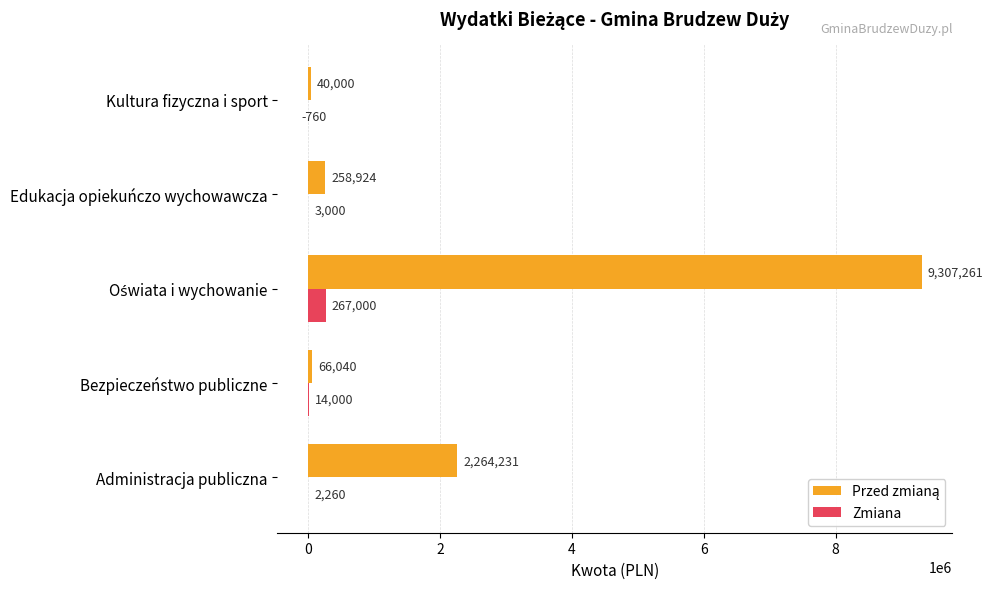

What is the highest value of the Zmiana series?

267000.0